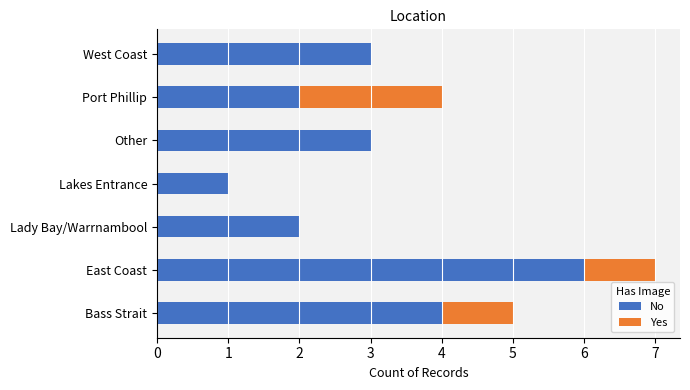

How many series are shown in this chart?

2